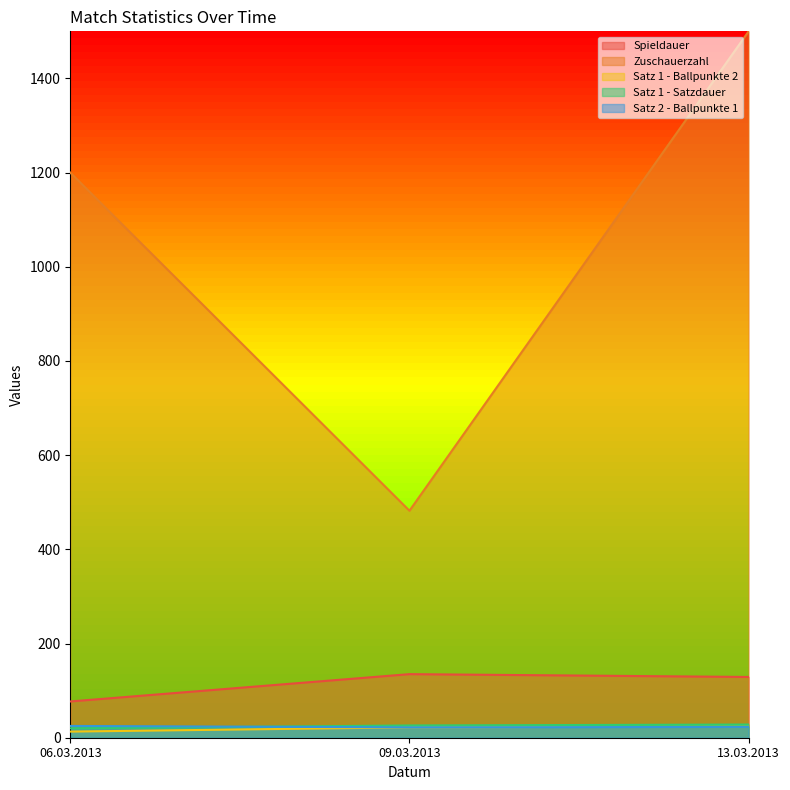

Which series has the largest range (max minus min)?

Zuschauerzahl